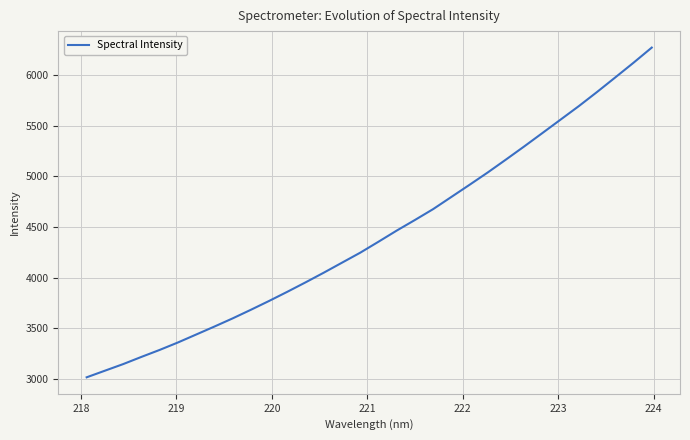

What is the difference between the maximum and minimum values?

3252.6